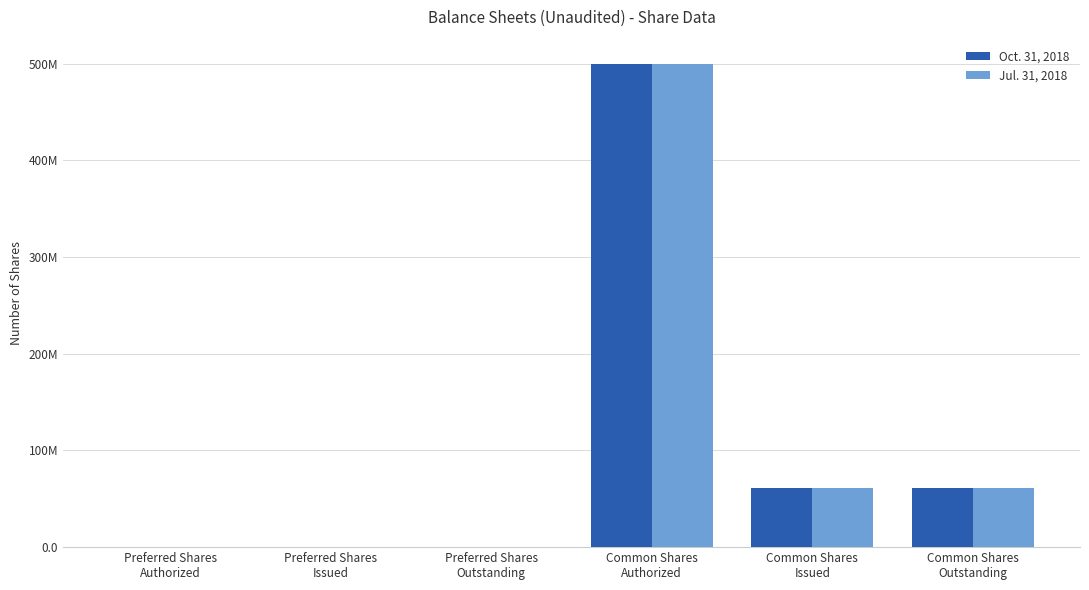

Are the bars grouped side by side (vs. stacked)?

Yes